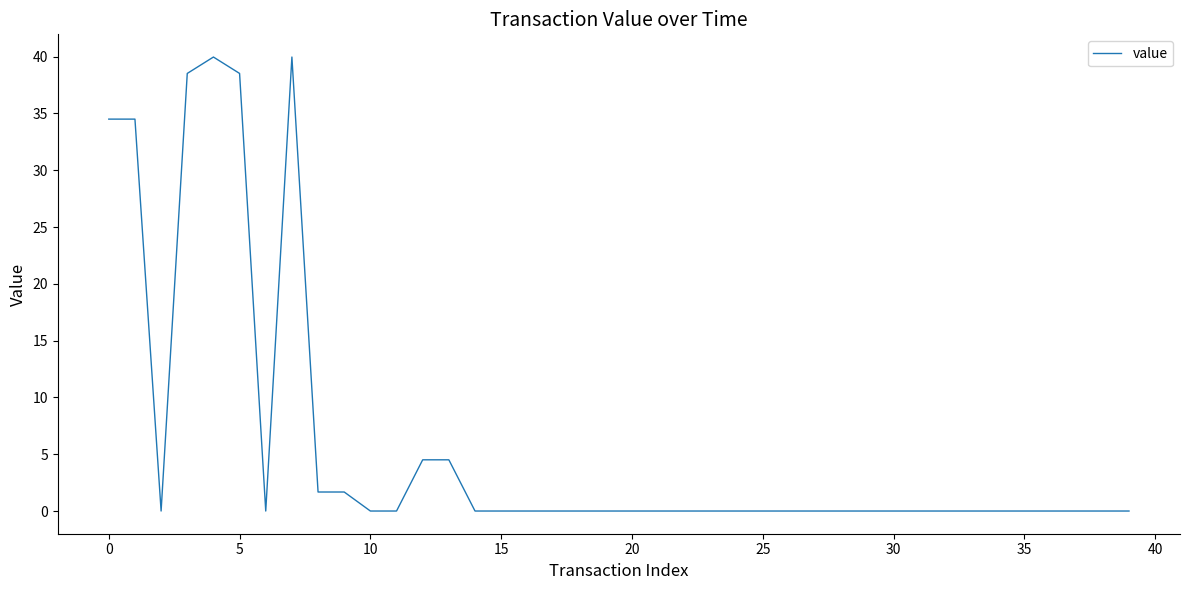

What is the greatest value displayed?

40.0